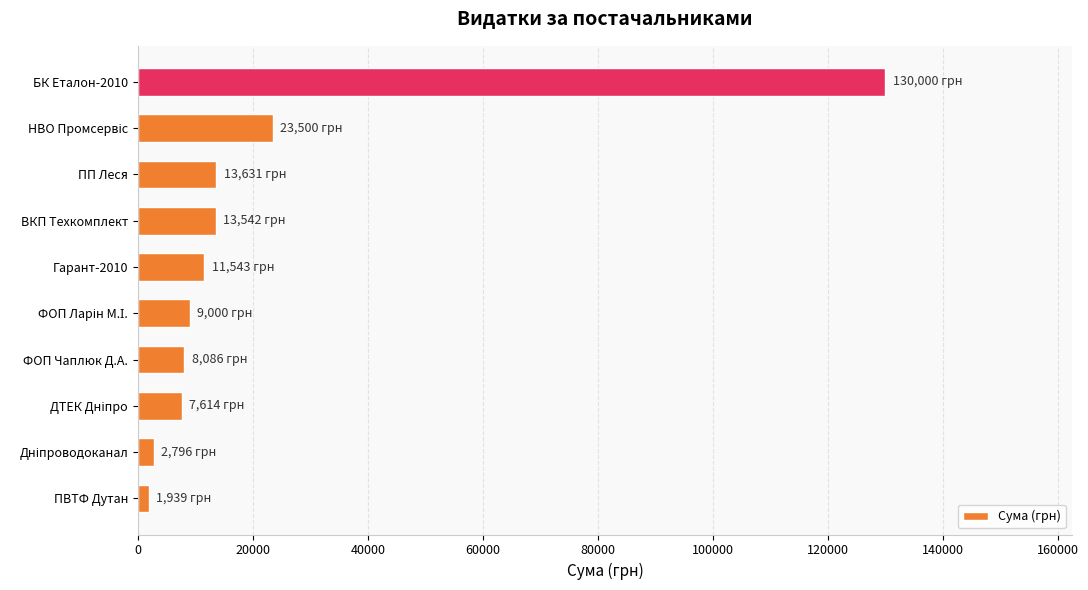

How many values are below 11542?

5